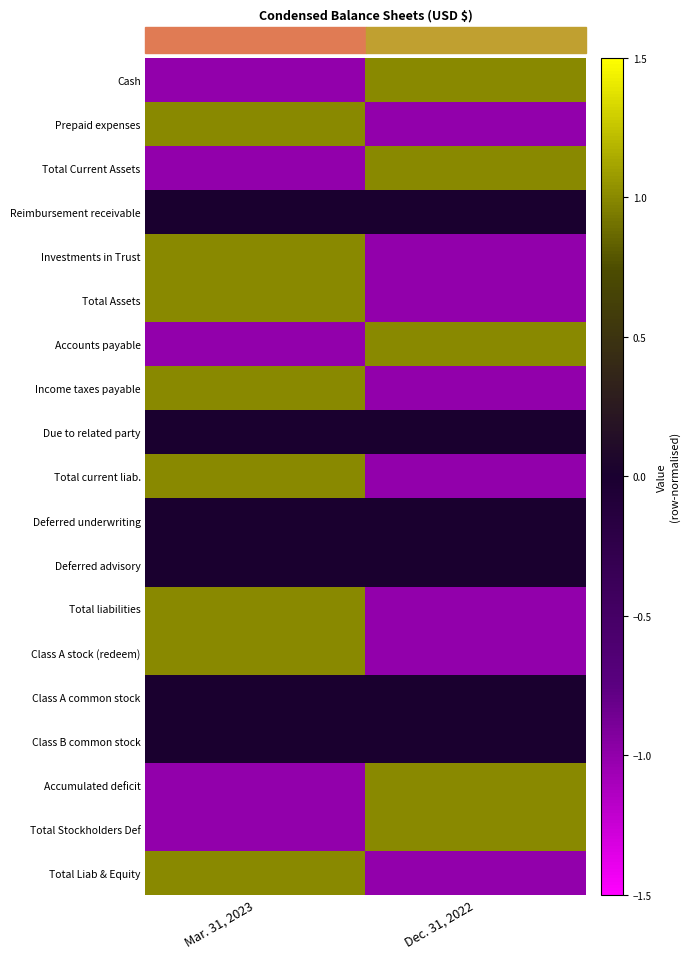

Which has a higher value, Dec. 31, 2022 or Mar. 31, 2023?

Dec. 31, 2022